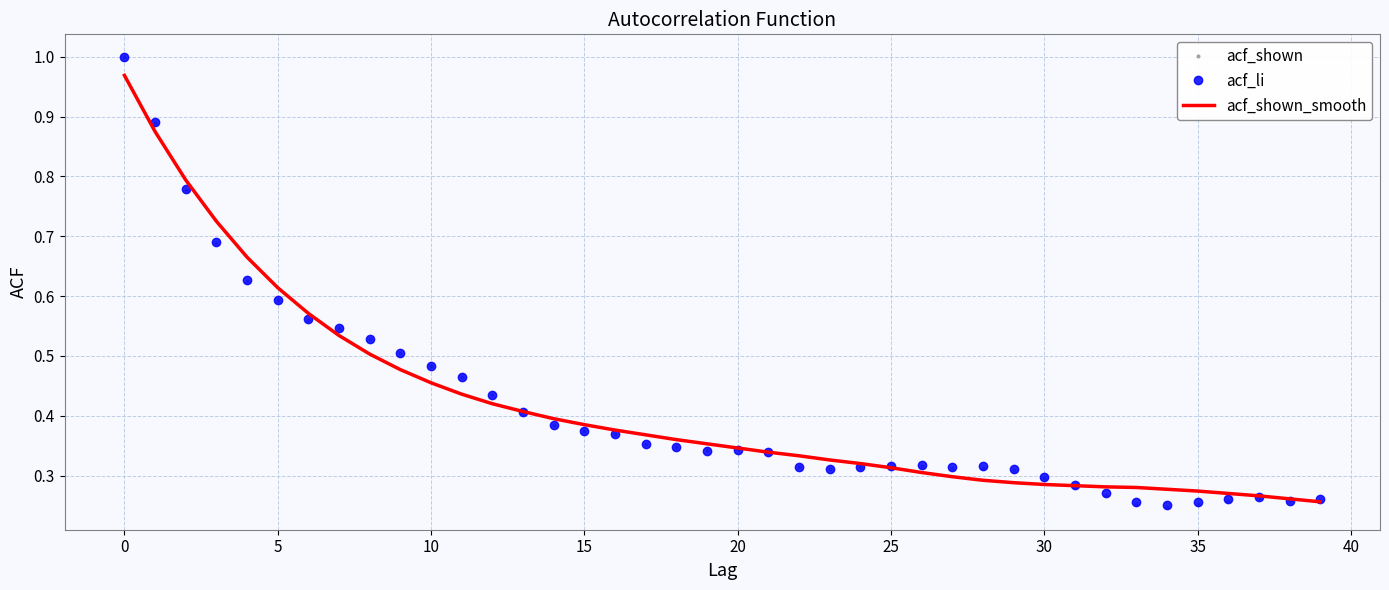

What are all the series names shown in the legend?

acf_shown, acf_li, acf_shown_smooth